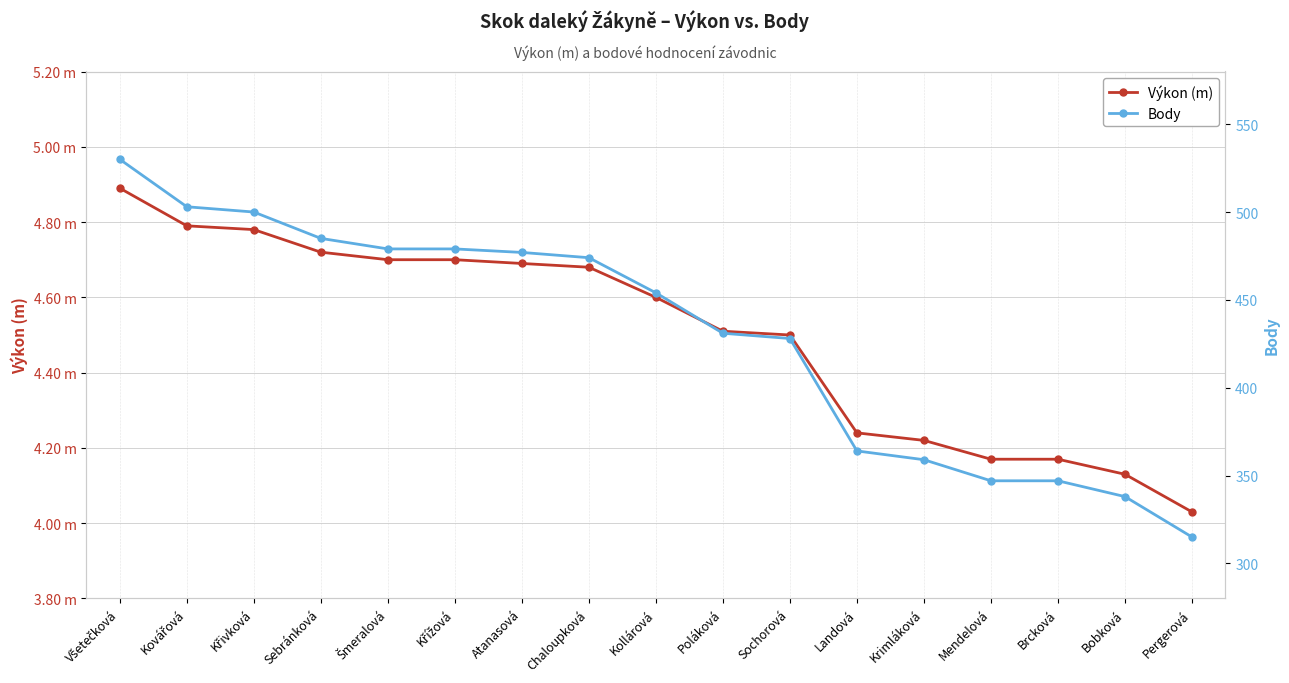

True or false: Body and Výkon (m) intersect in this chart.

False